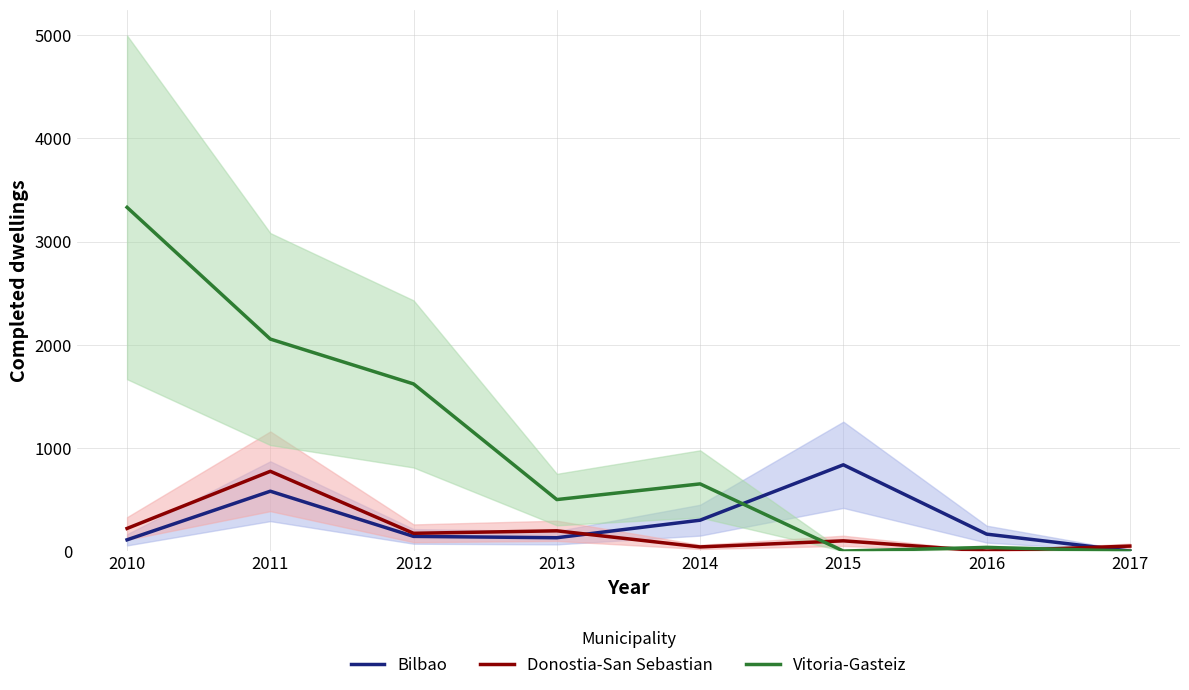

Where is the first local maximum for Bilbao?

2011